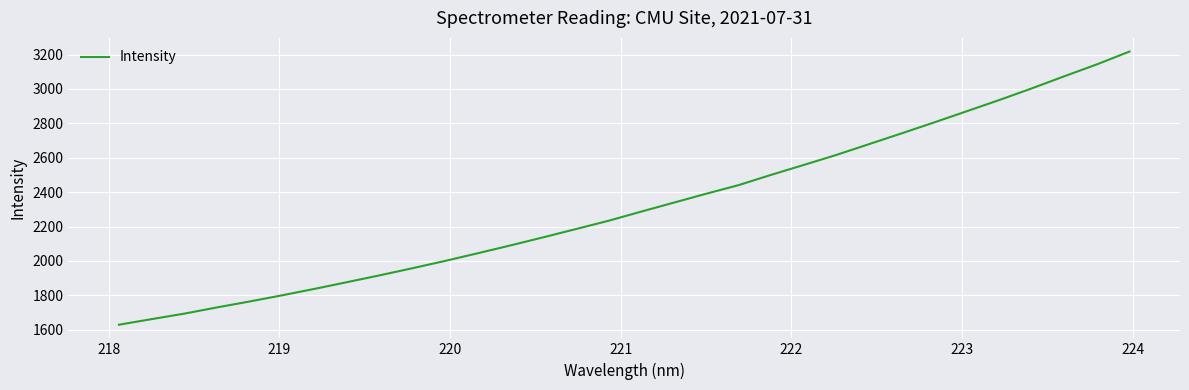

What is the minimum value shown in the chart?

1629.3